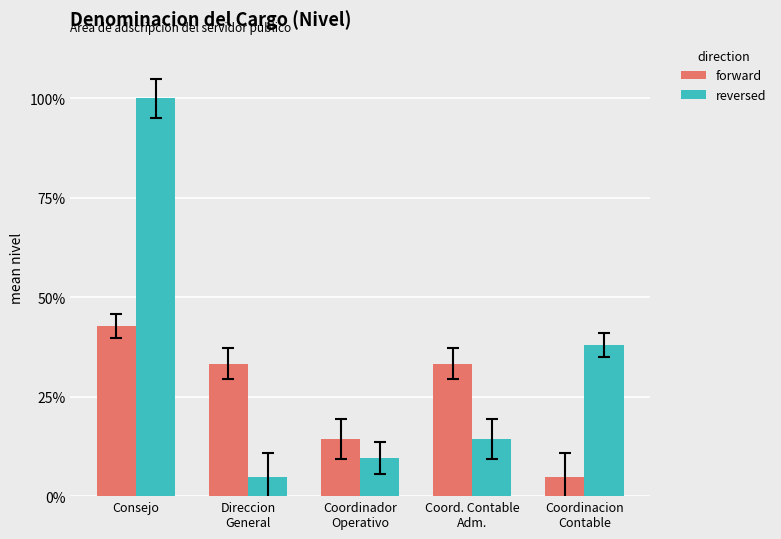

What is the difference between the maximum and second lowest values in the forward series?

0.3